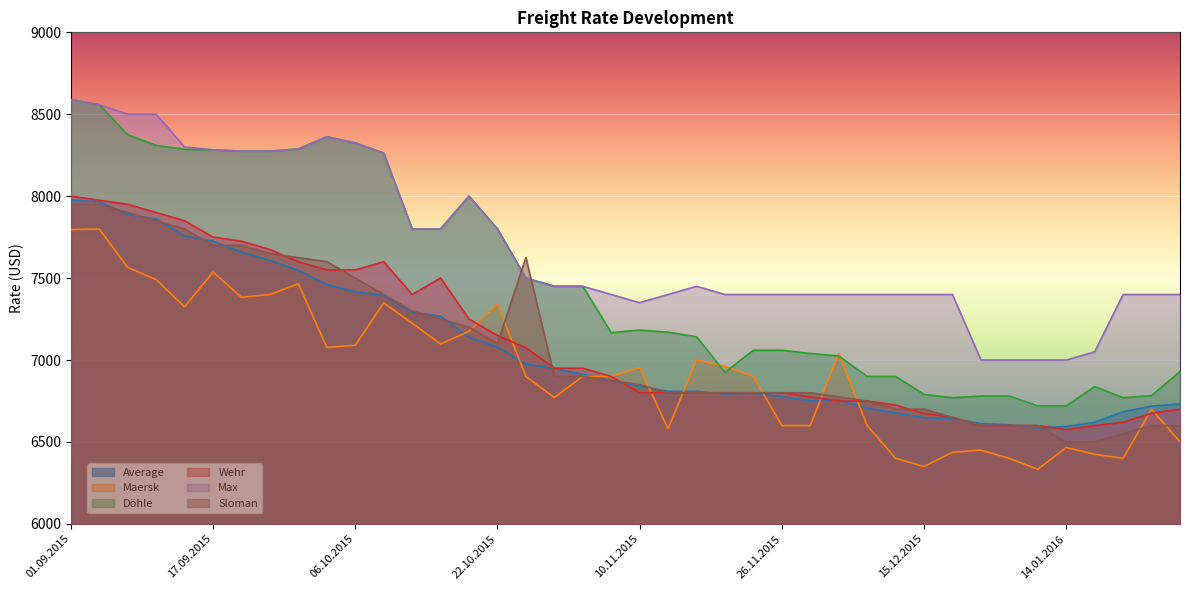

Which series changed the most between 10.09.2015 and 03.12.2015?

Döhle